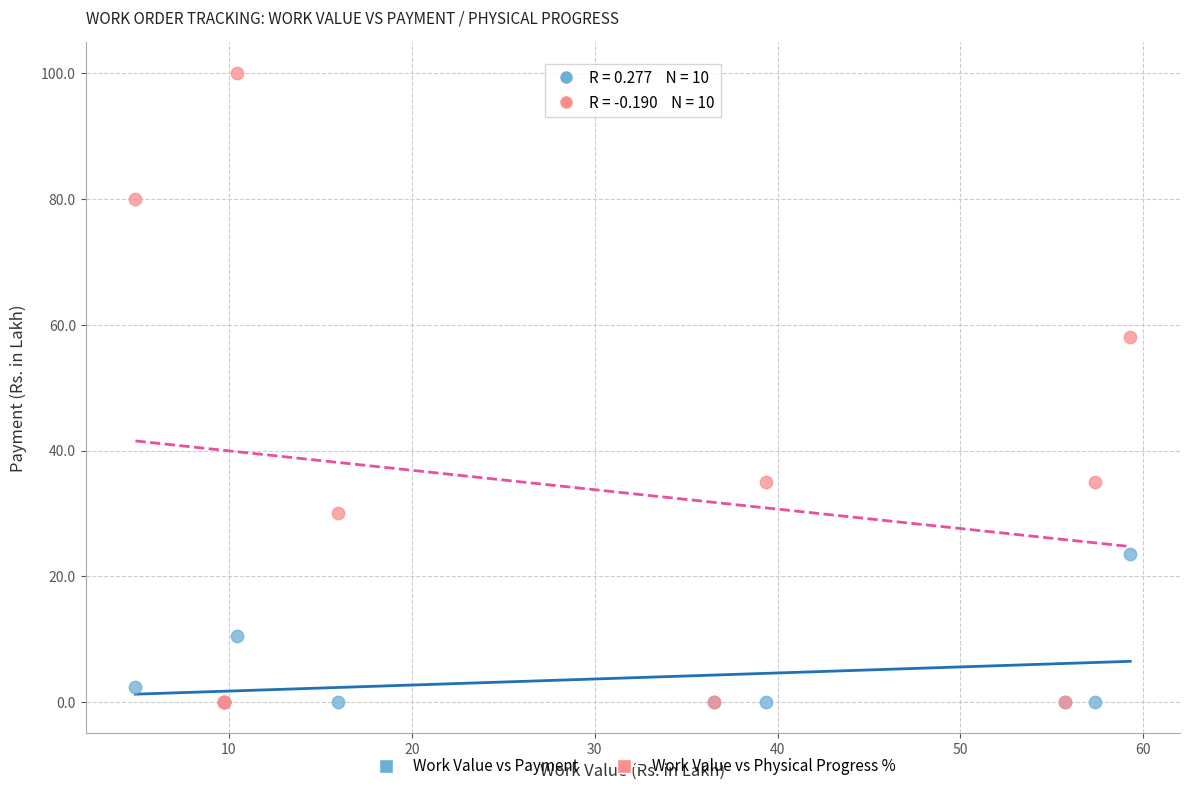

In the Work Value vs Physical Progress % series, what Y value is closest to 50?

58.0